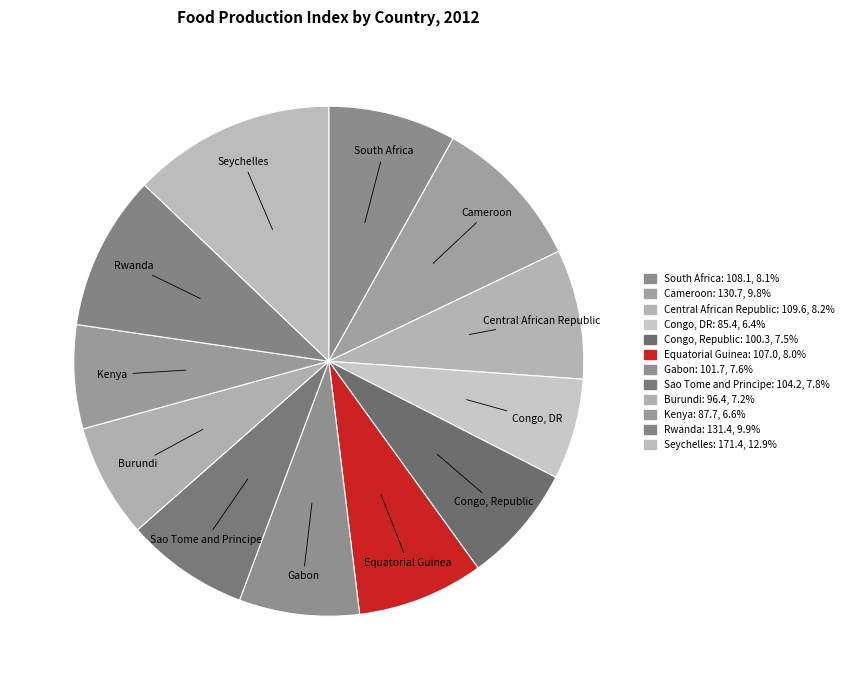

Count the number of slices in the pie.

12